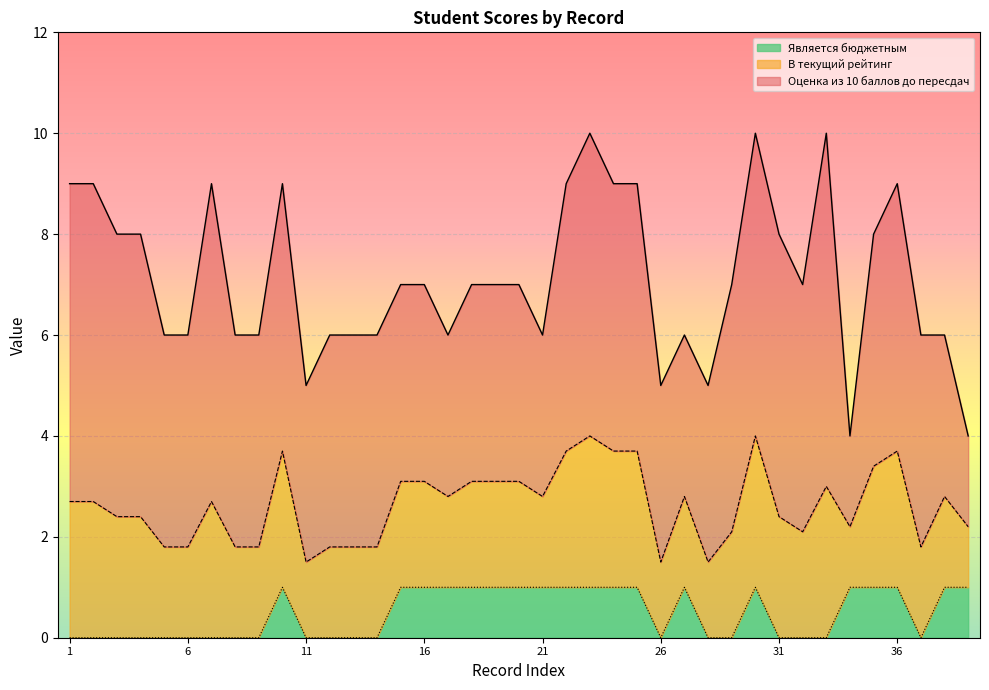

Where does the Оценка из 10 баллов до пересдач series first go above 7?

1